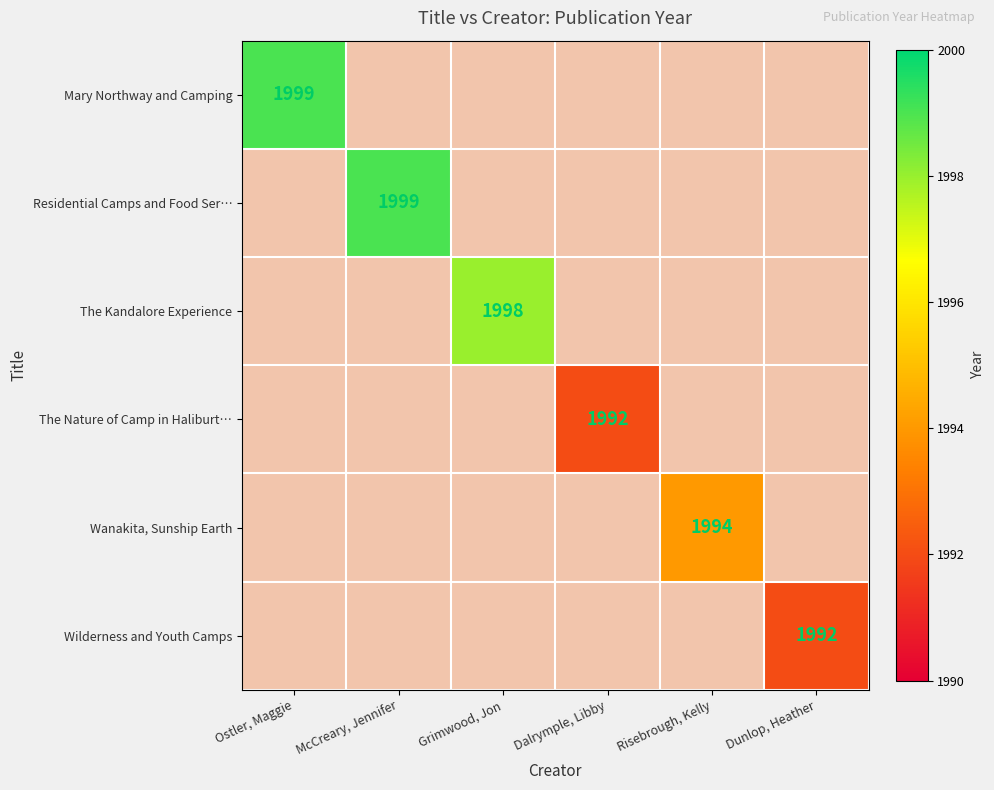

Which label corresponds to the largest value in the chart?

Ostler, Maggie